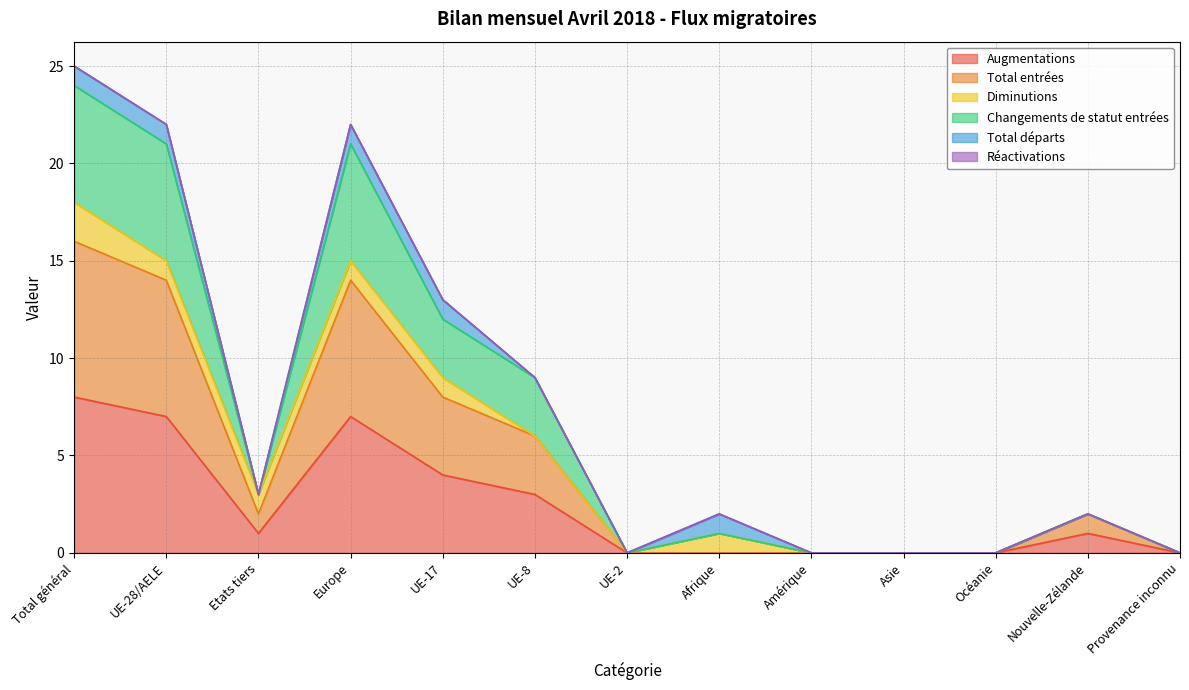

Is it true that Total entrées equals 4 at Total général?

False